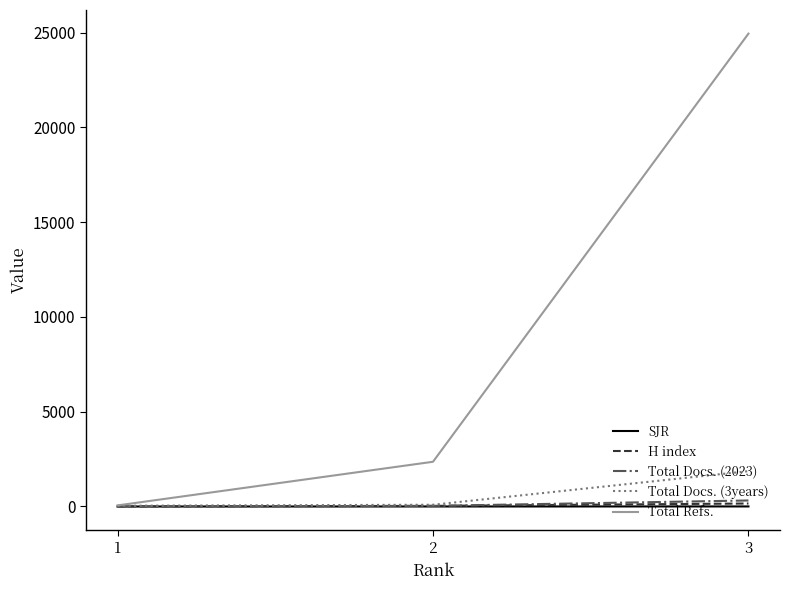

True or false: Total Refs. has a value of 11957.2 at 3.

False